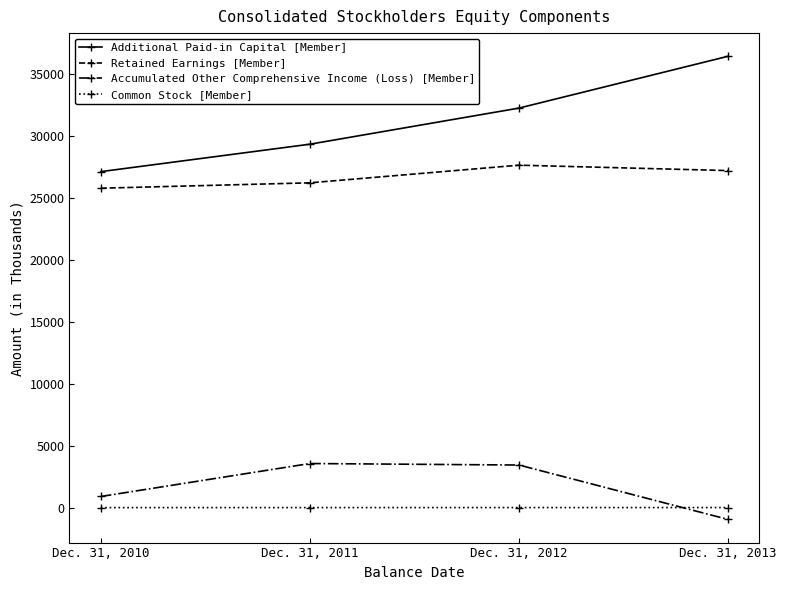

At which category does the chart reach its peak across all series?

Dec. 31, 2013